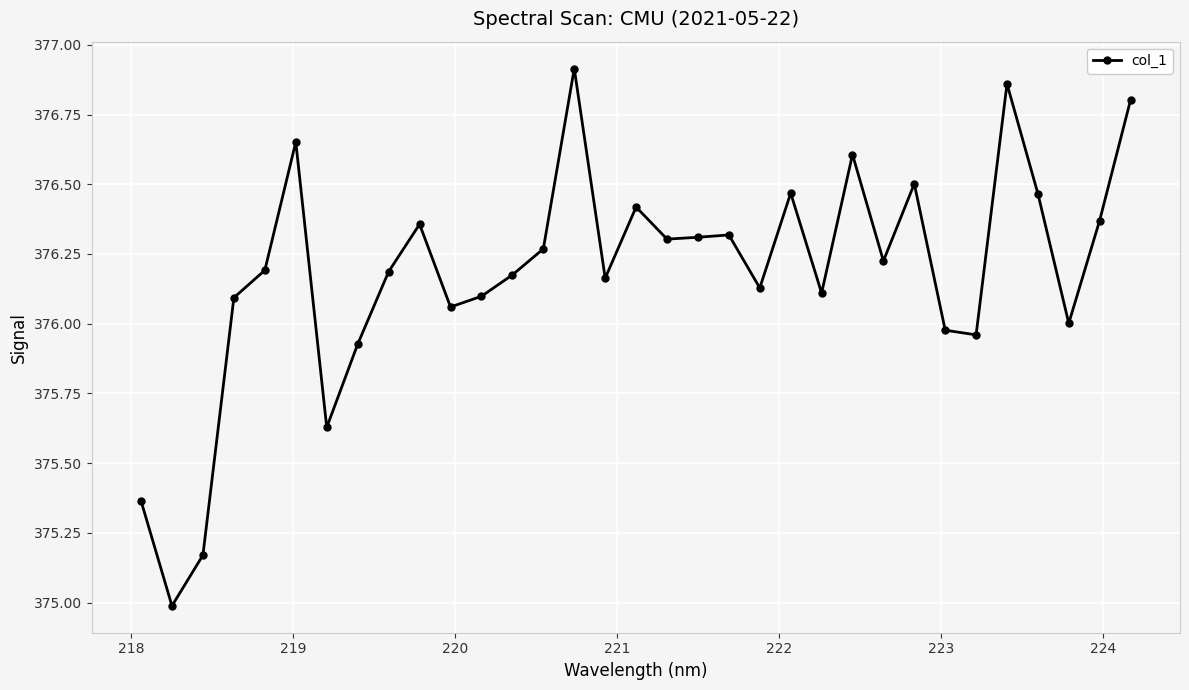

What is the difference between the second highest and minimum values?

1.9